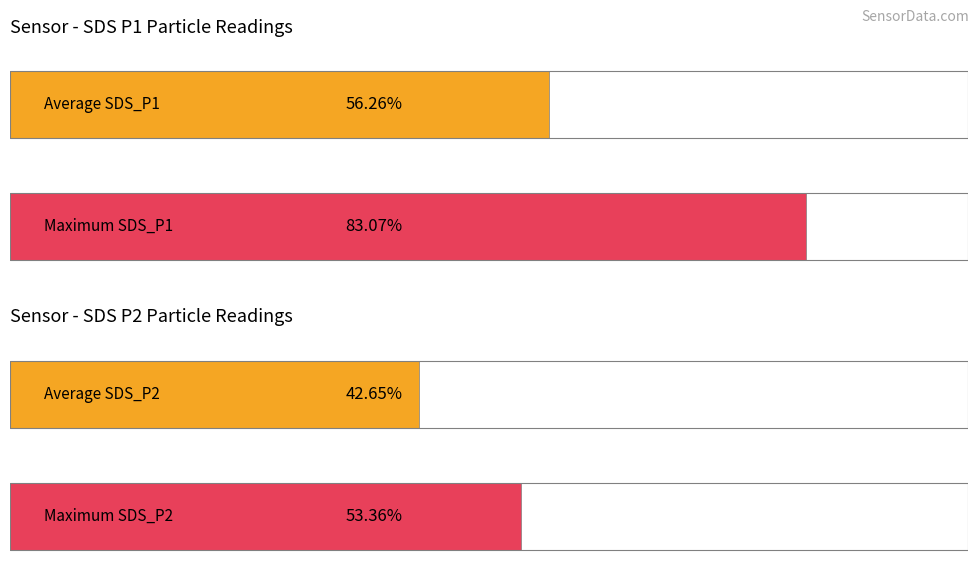

Which series has the largest total across all categories?

SDS_P1